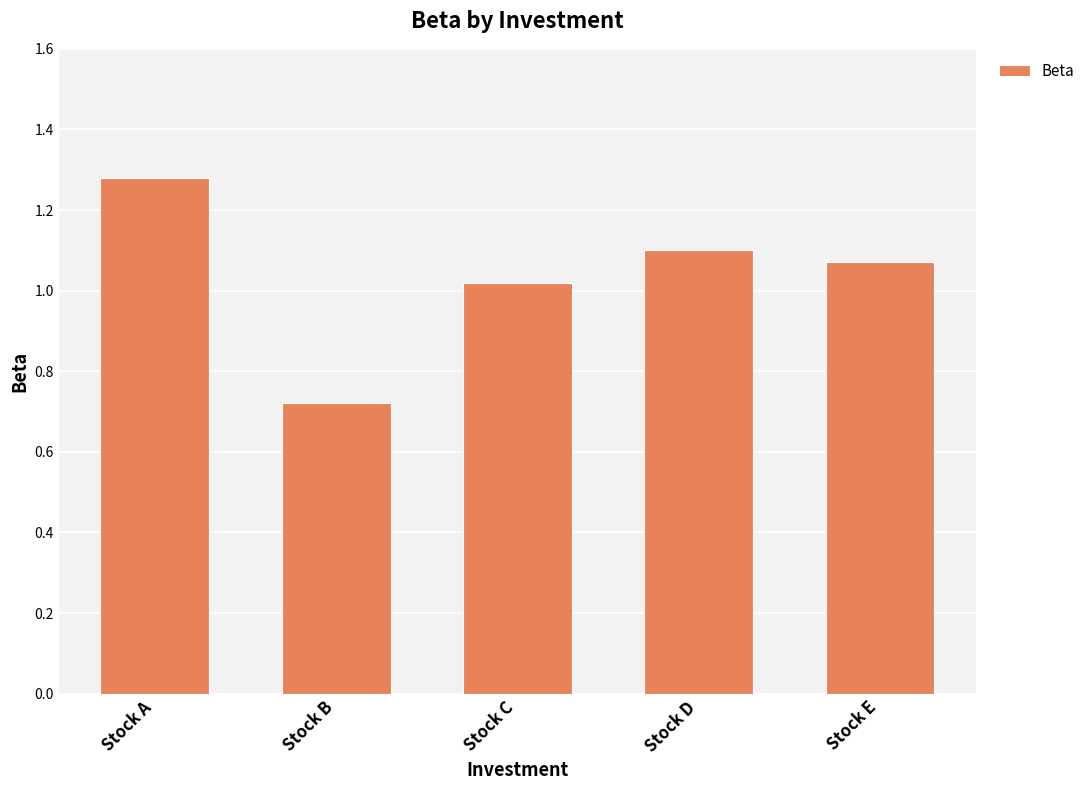

Where does the data first go above 1?

Stock A